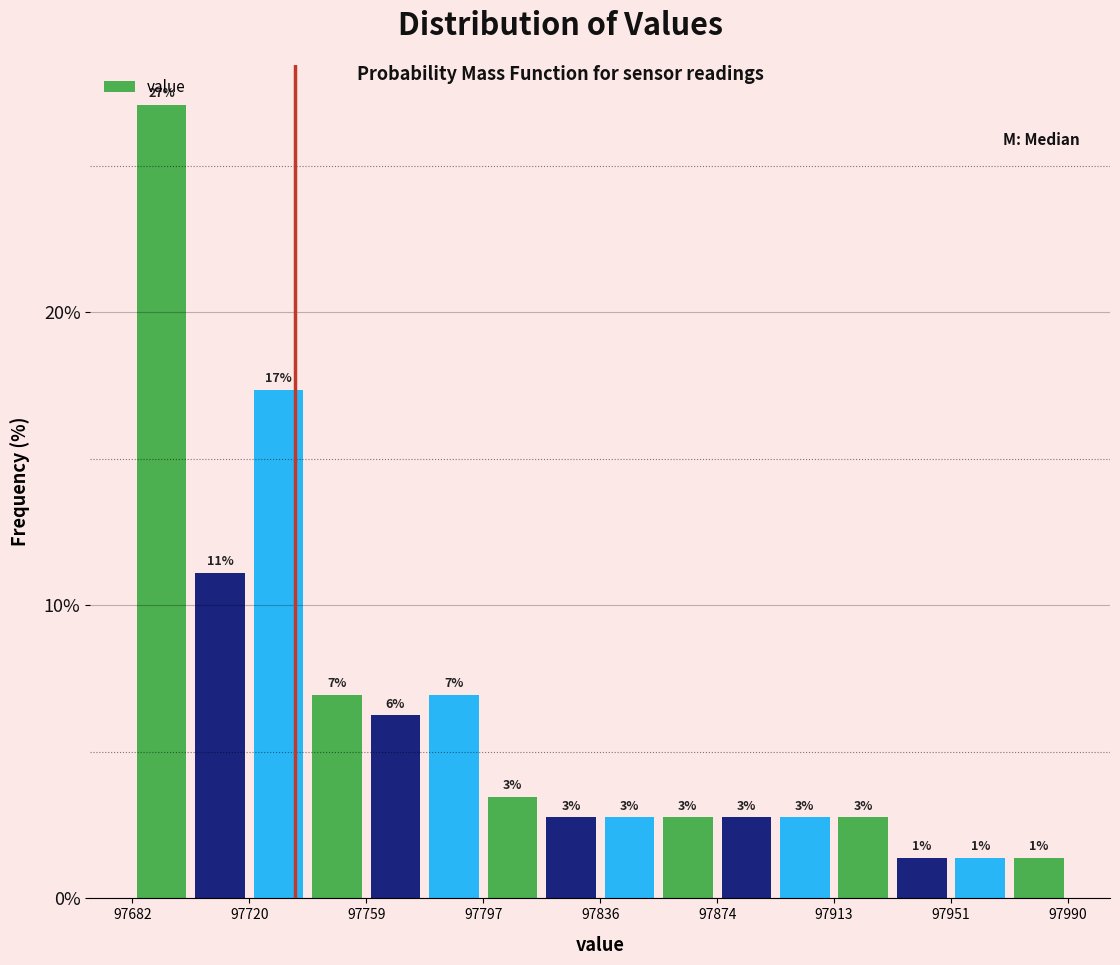

Read against the x-axis, roughly where is the centre of the tallest bar?

97690